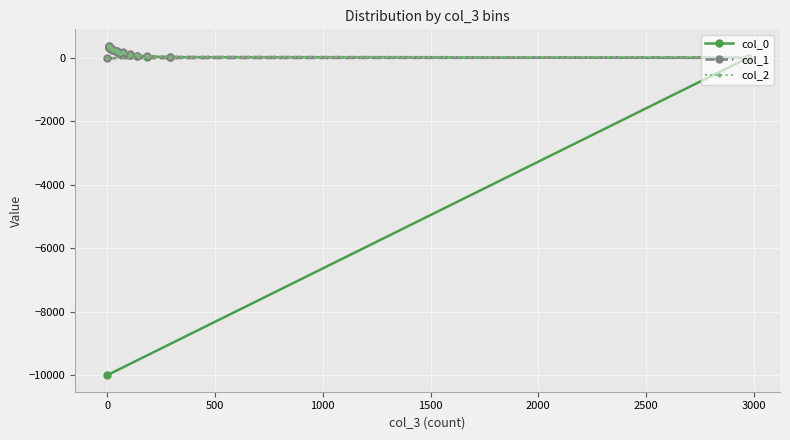

Is the value of col_1 at 3000 greater than the value of col_0 at 9?

No